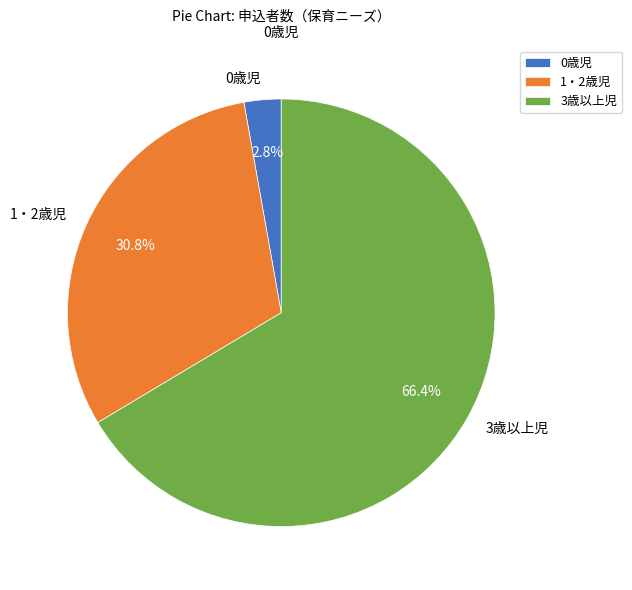

Which slice is the smallest?

0歳児